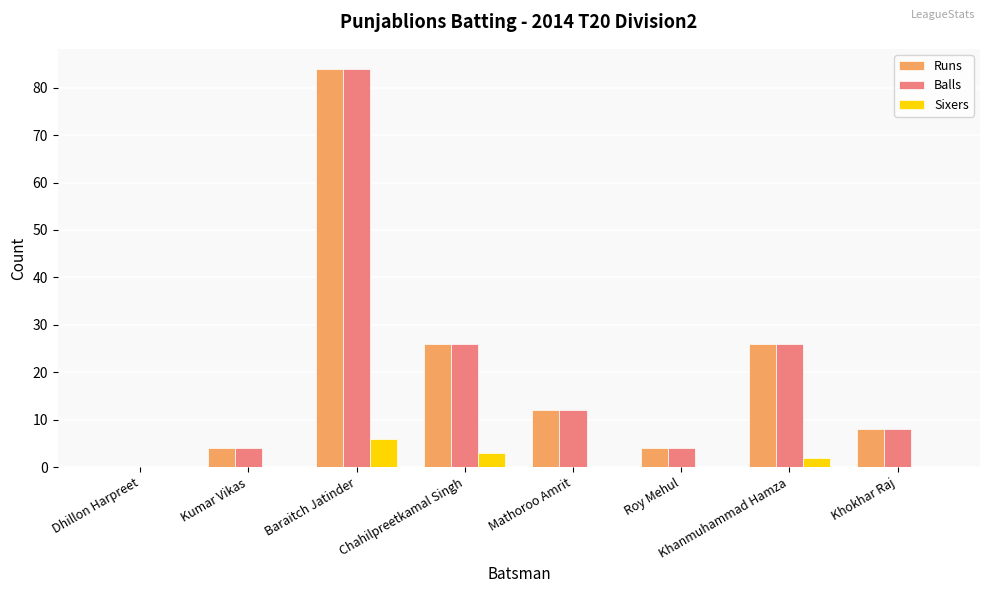

The Runs series shows 4 at Kumar Vikas. True or false?

True